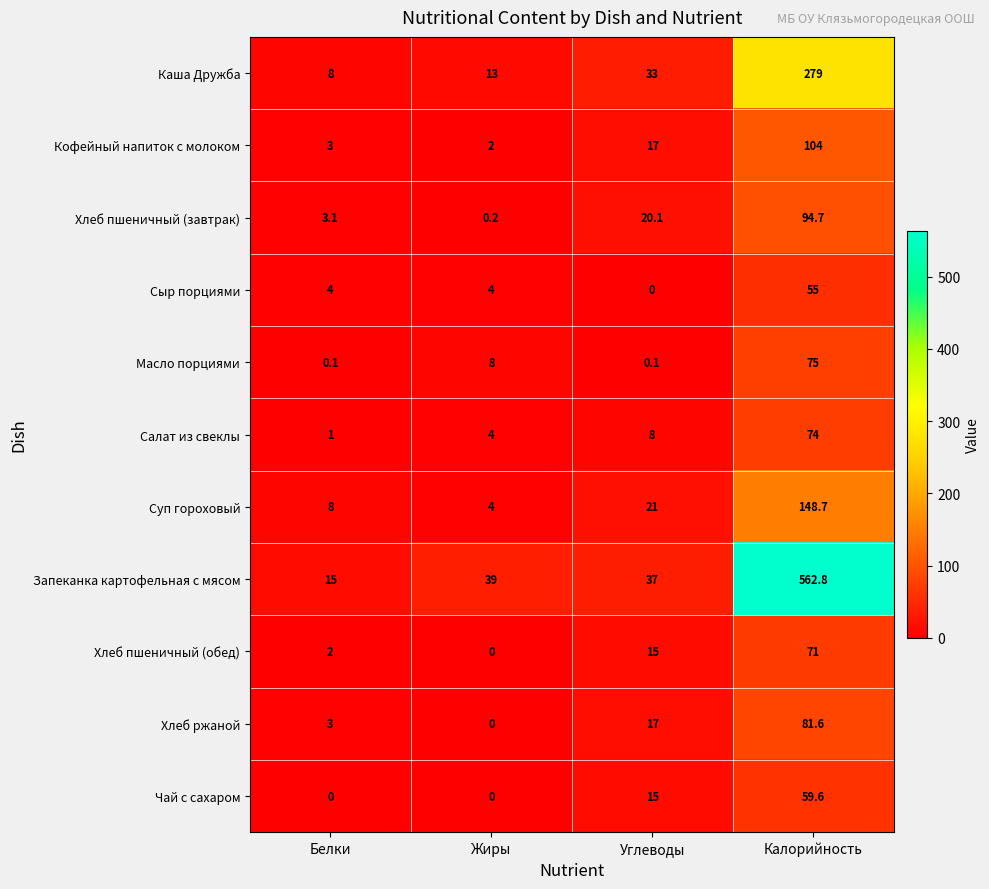

How many distinct data groups are displayed?

11